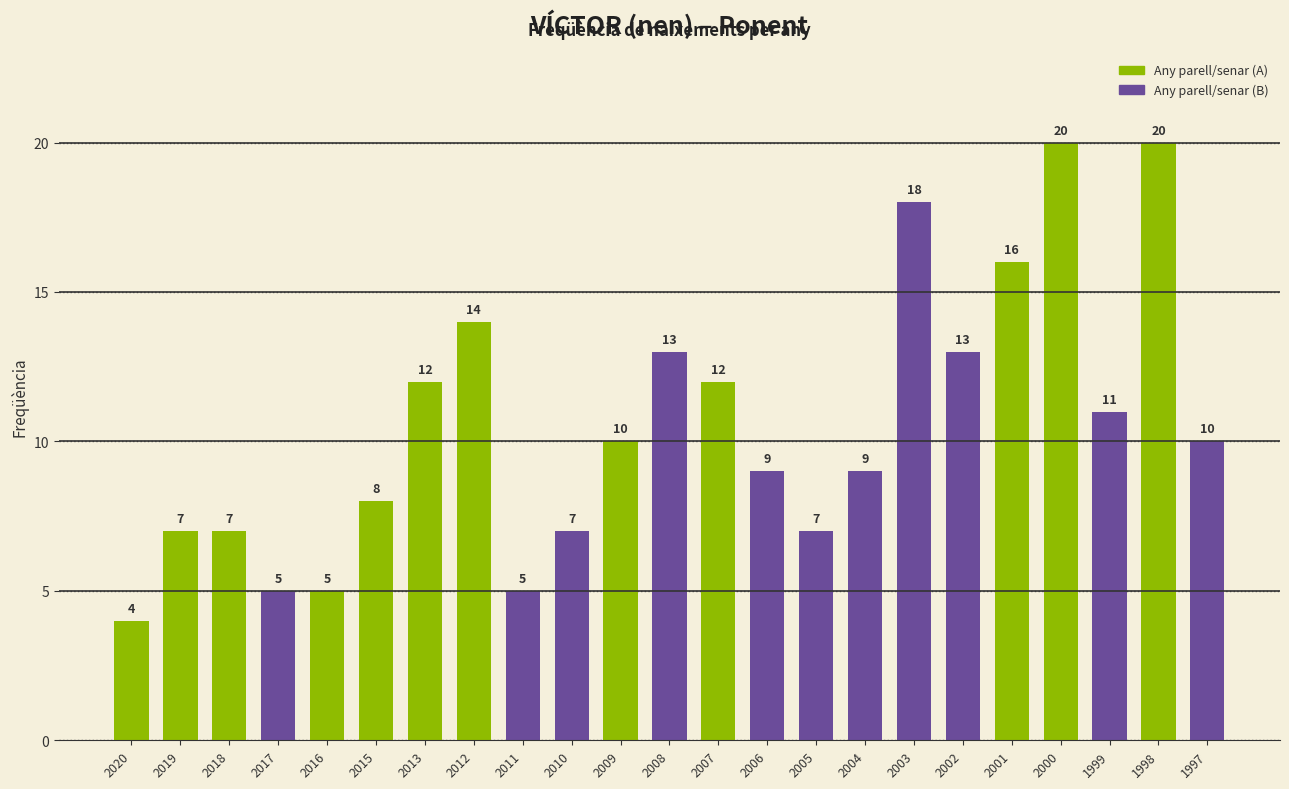

What is the value of the 3rd bar from the left?

7